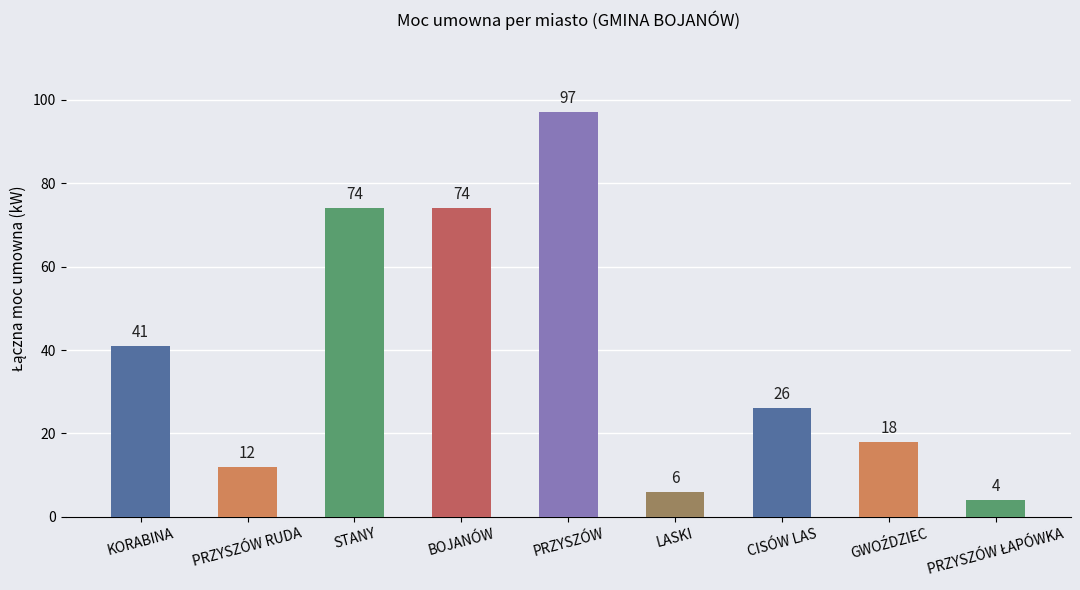

What is the ratio of the value at KORABINA to the value at BOJANÓW?

0.6